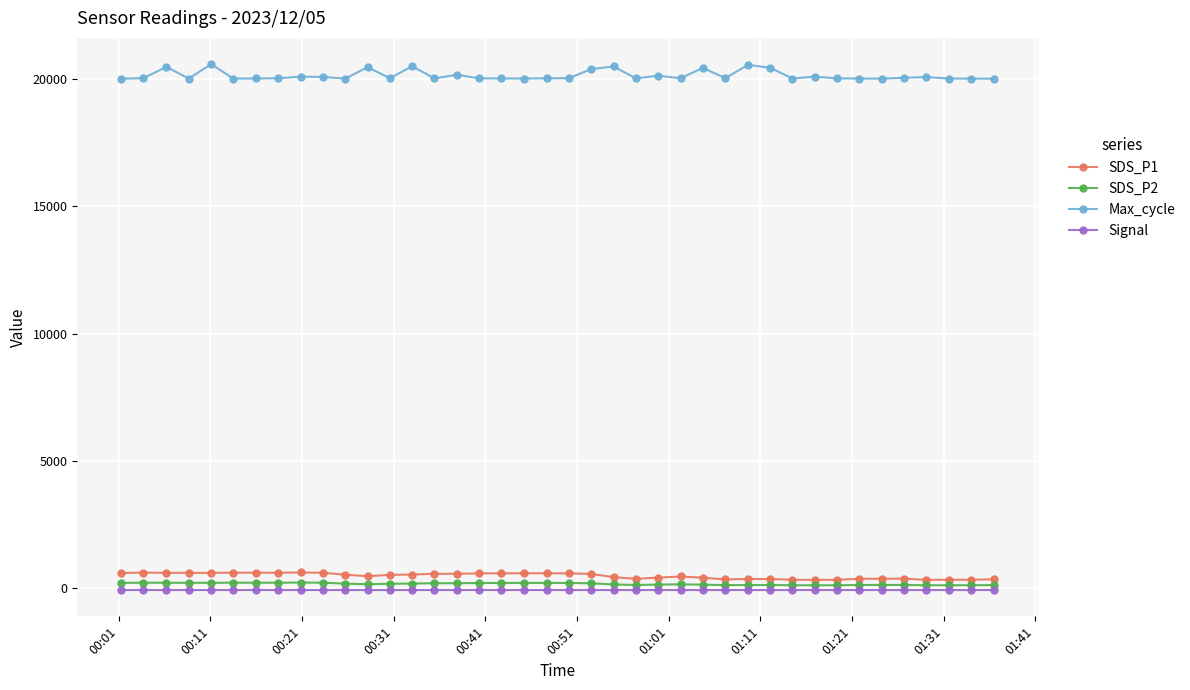

At how many categories does at least one series exceed 7465?

40